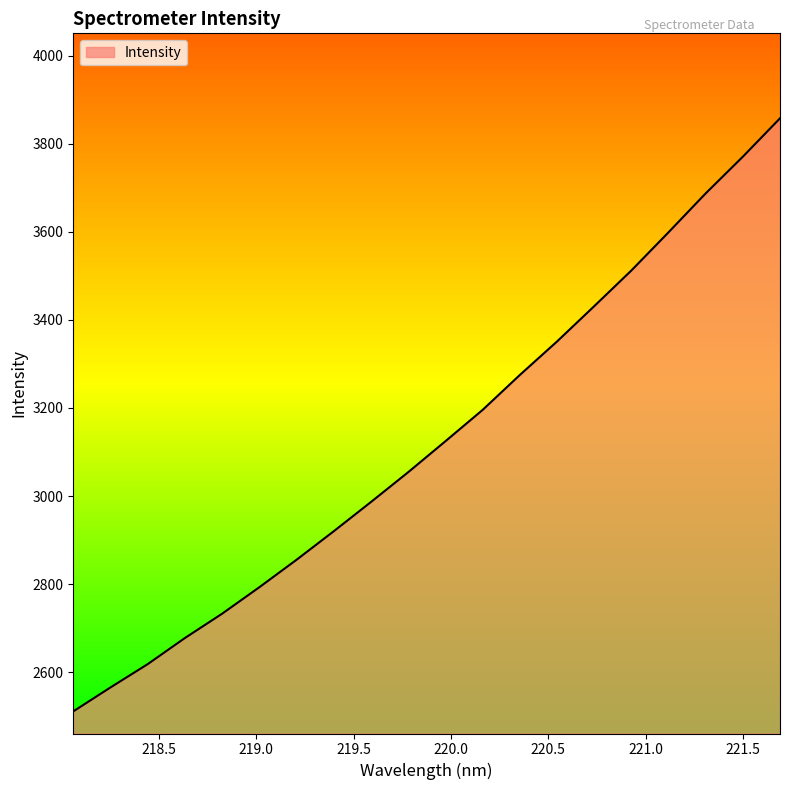

True or false: the data has more than 0 interior local peaks.

False